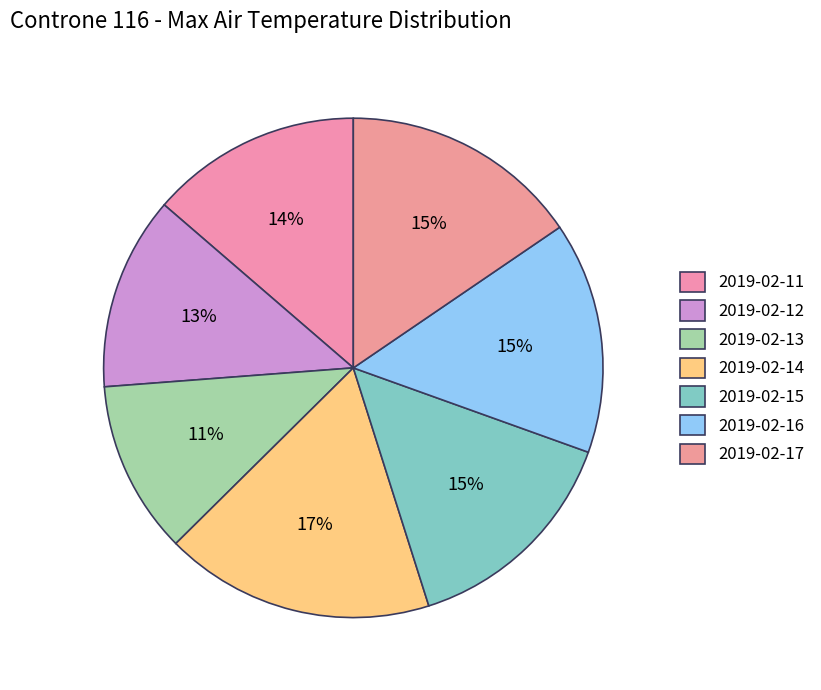

True or false: 2019-02-14 accounts for 9% of the total.

False